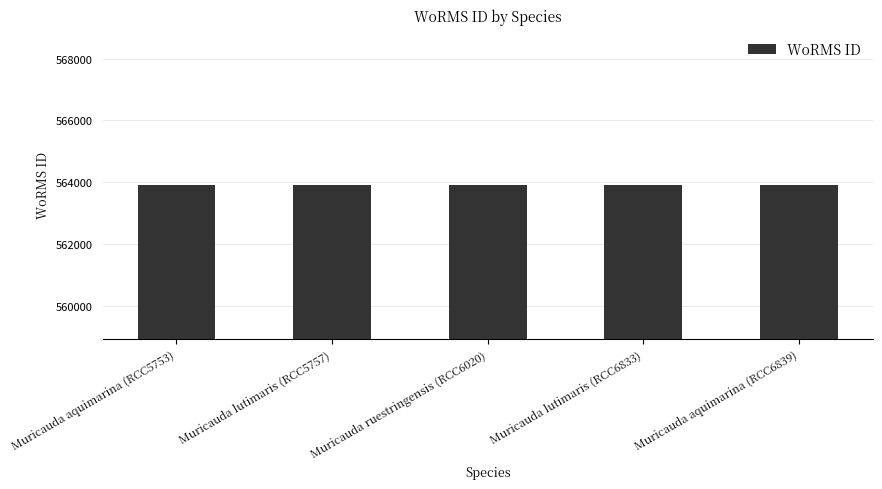

What is the sum of the values at Muricauda lutimaris (RCC6833) and Muricauda lutimaris (RCC5757)?

1127860